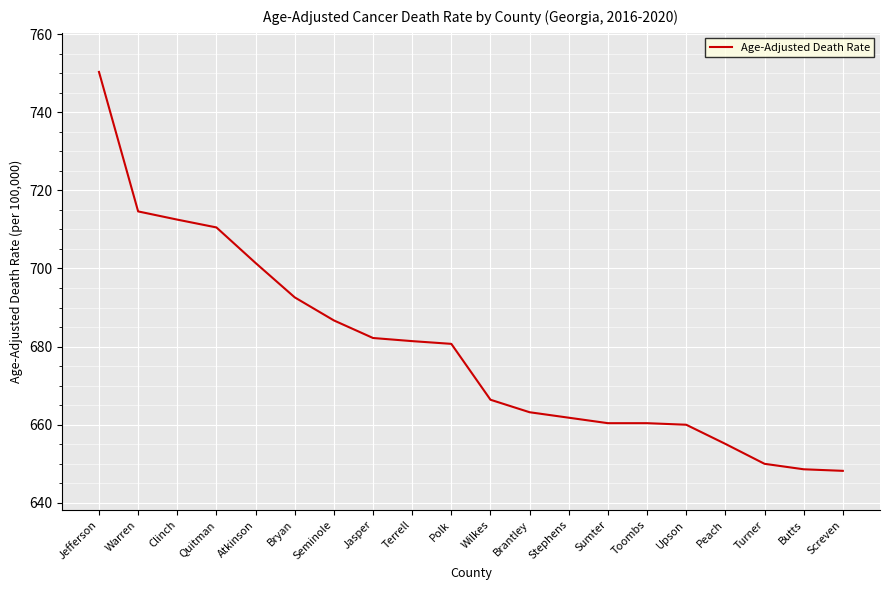

Which label corresponds to the largest value in the chart?

Jefferson